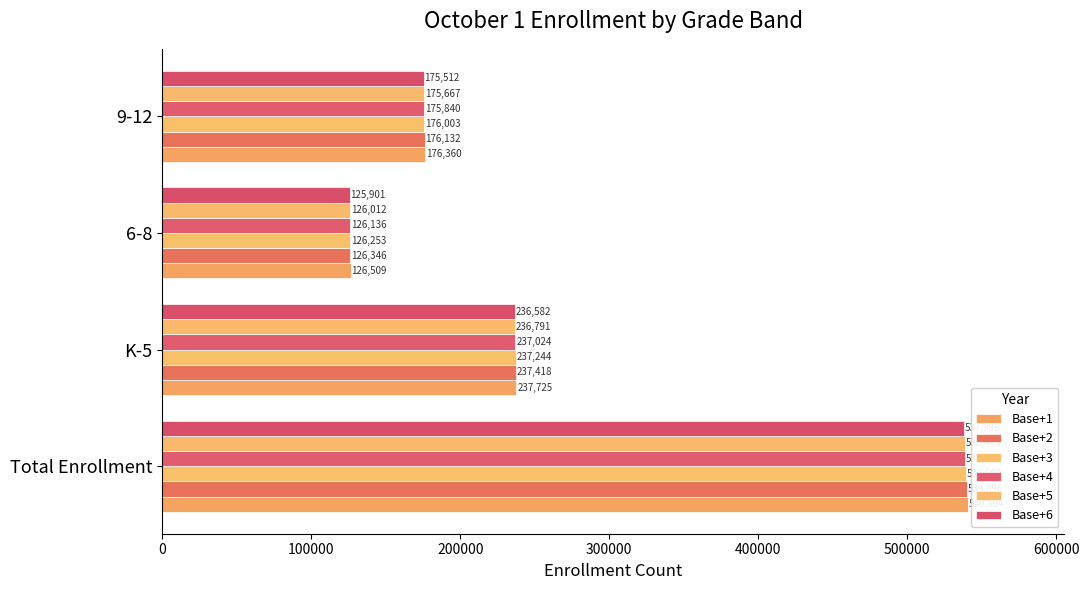

How many data points in Base+2 are above 237417?

2